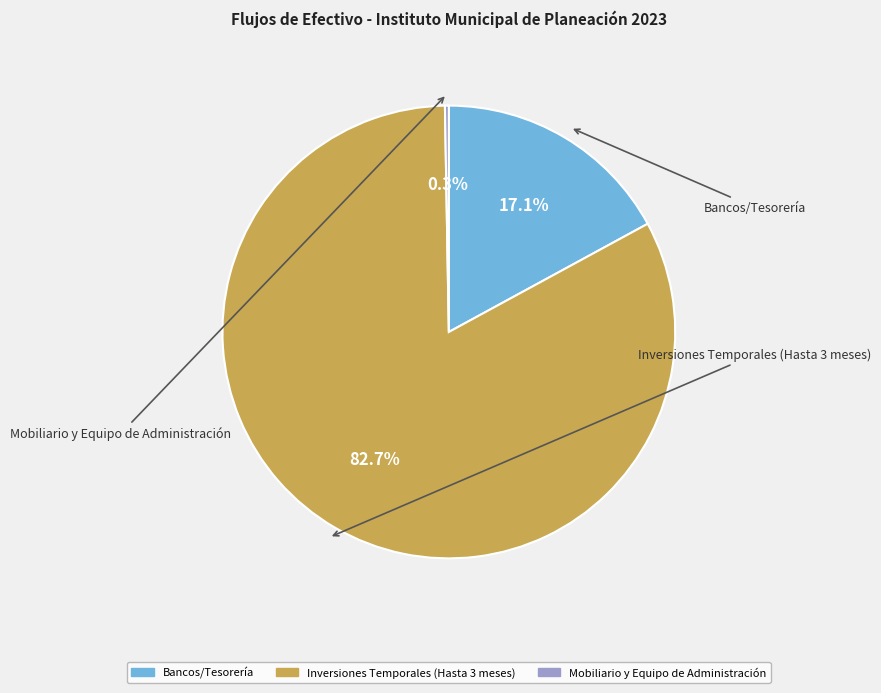

Is there any slice that represents more than half of the pie?

Yes